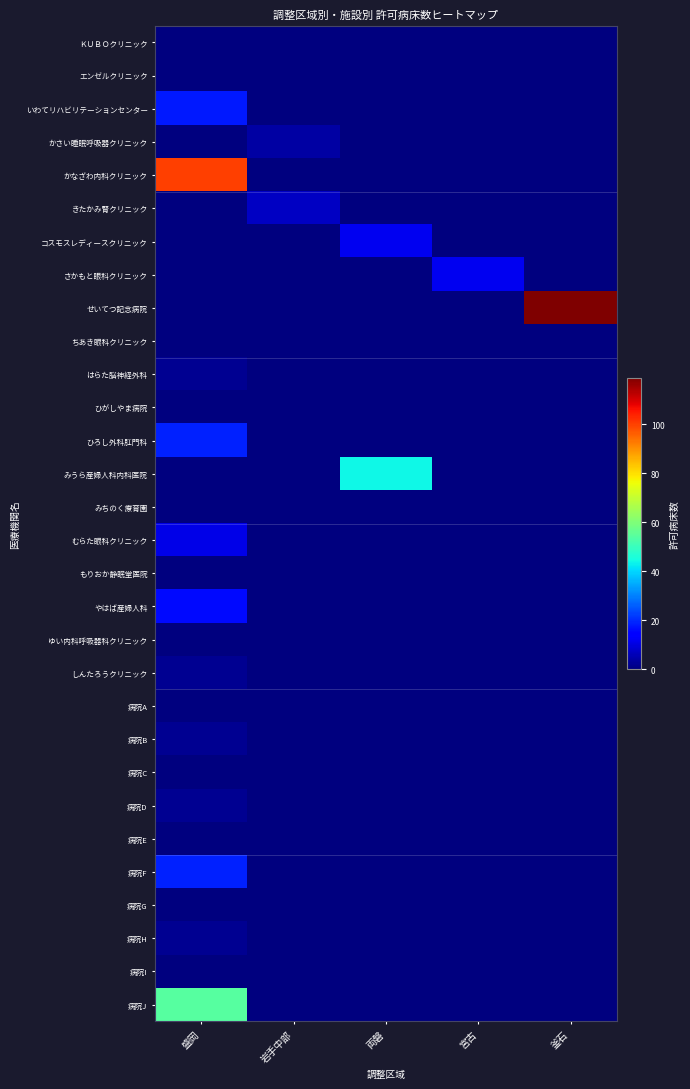

What is the total value across all series at 岩手中部?

11